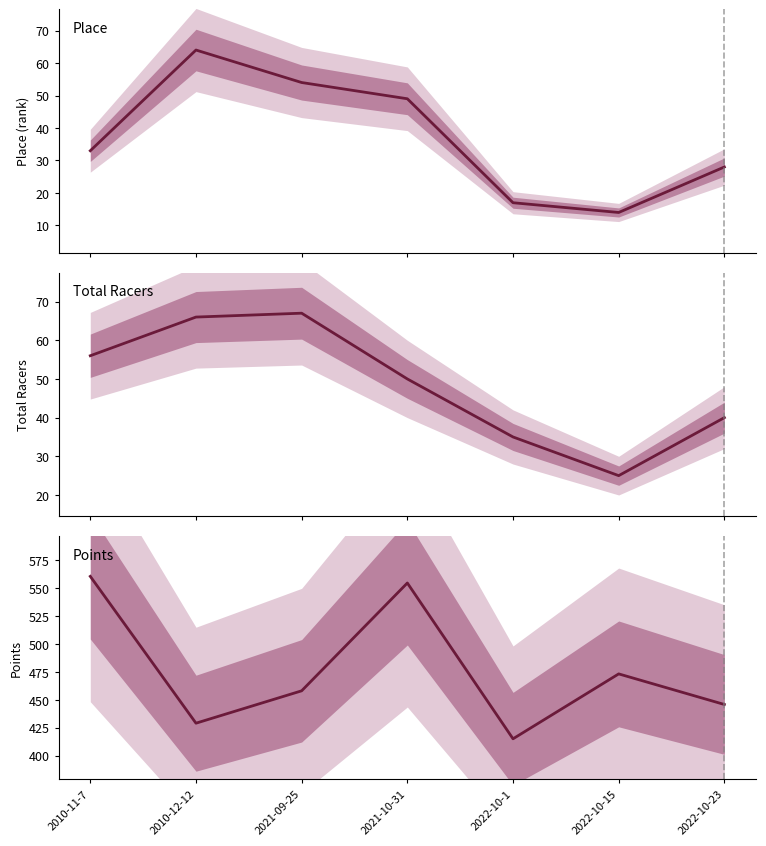

What is the difference between the maximum and minimum values in the Points series?

145.3